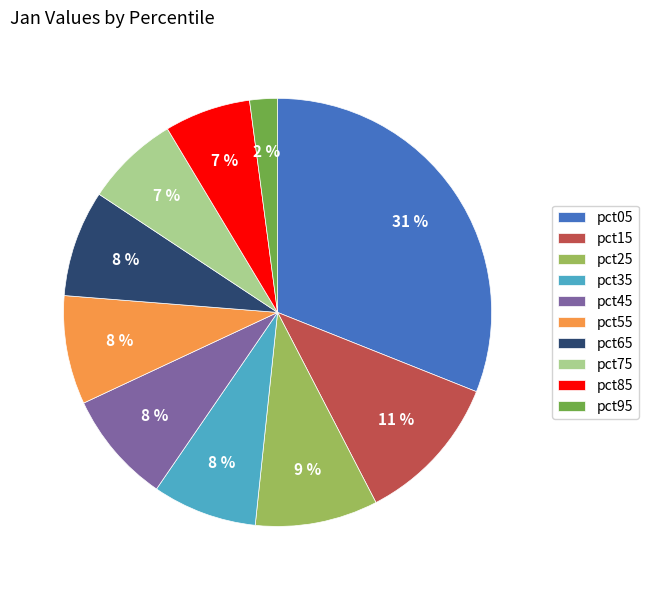

Count the number of slices in the pie.

10